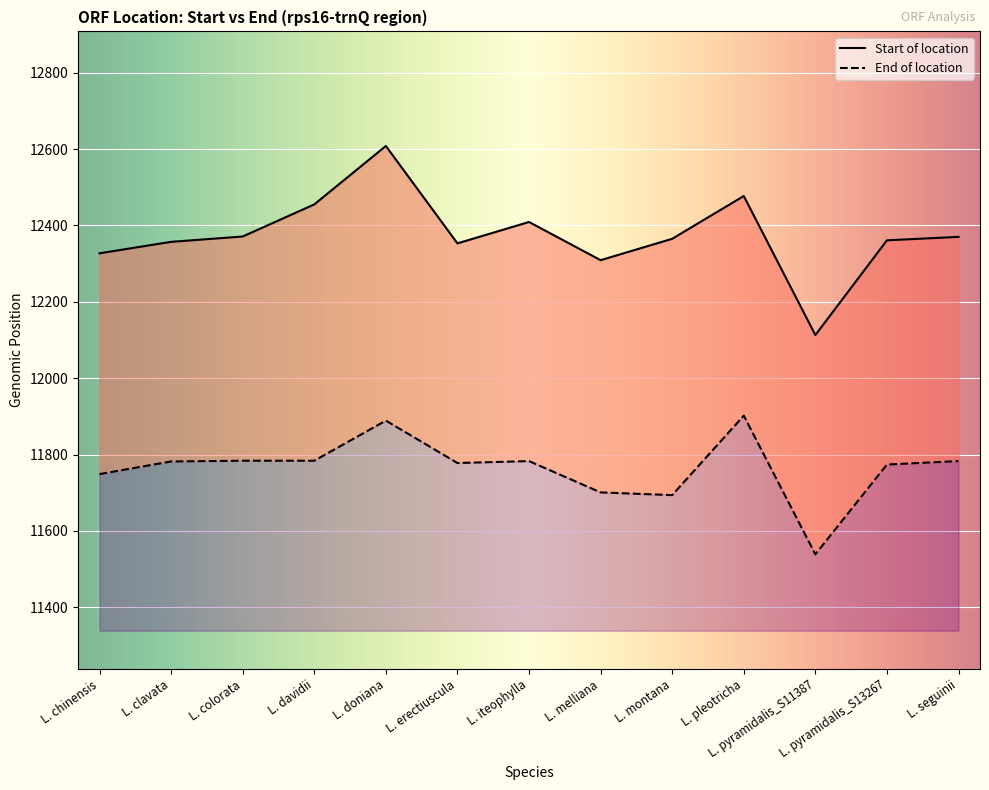

What is the minimum value for Start of location?

12113